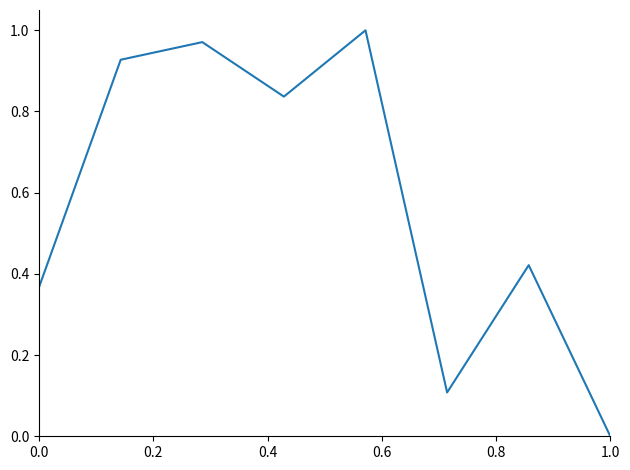

How many interior local valleys (lower than both neighbors) does the data have?

2